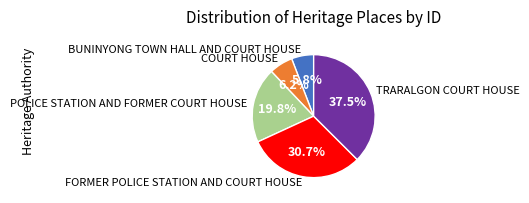

To the nearest percent, what is the average slice percentage?

20%